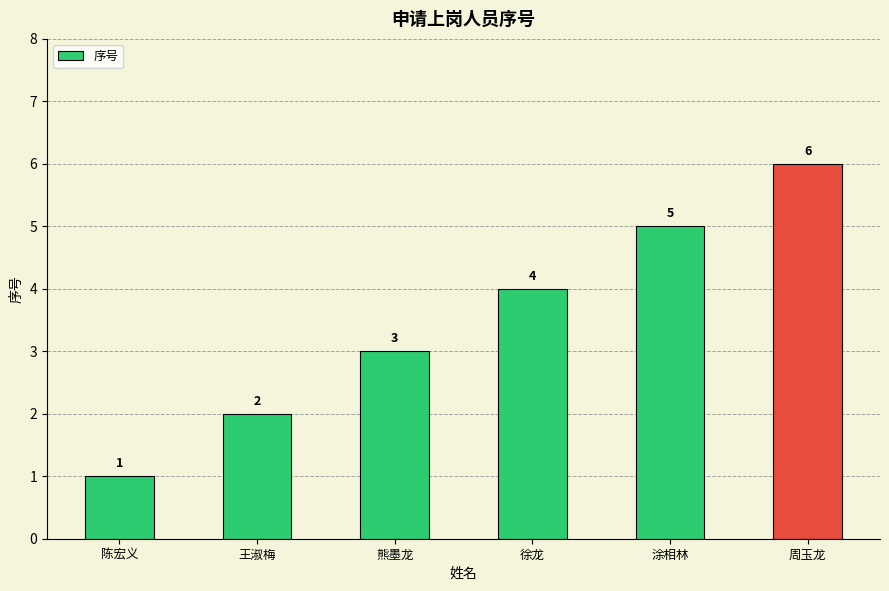

What is the ratio of the value at 王淑梅 to the value at 熊墨龙?

0.7